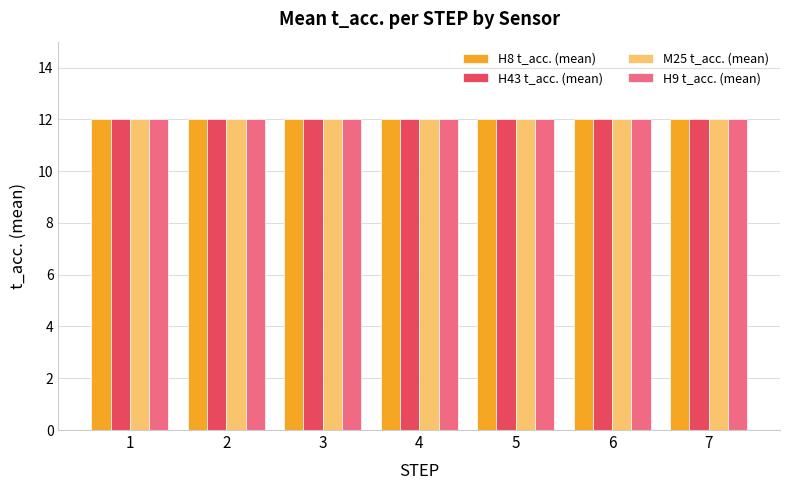

Is the value of H9 at 16 greater than the value of M25 at 14?

No